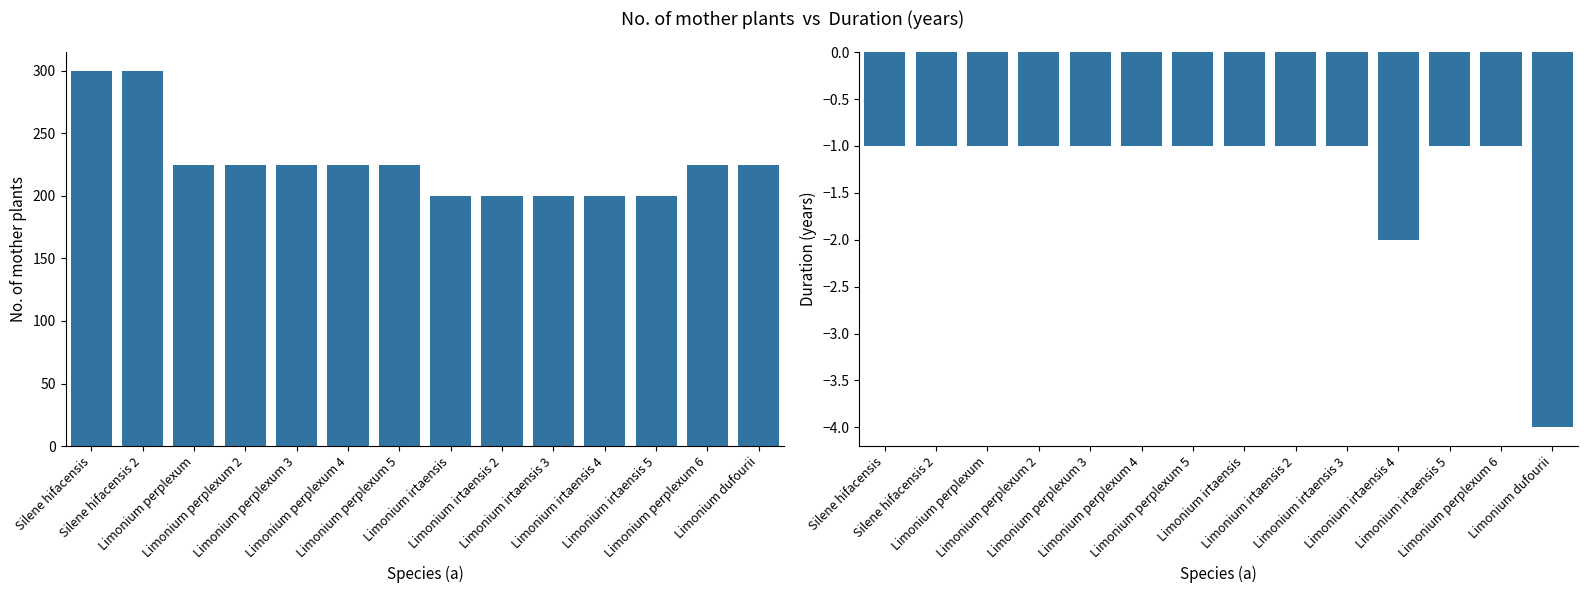

What is the greatest value displayed?

300